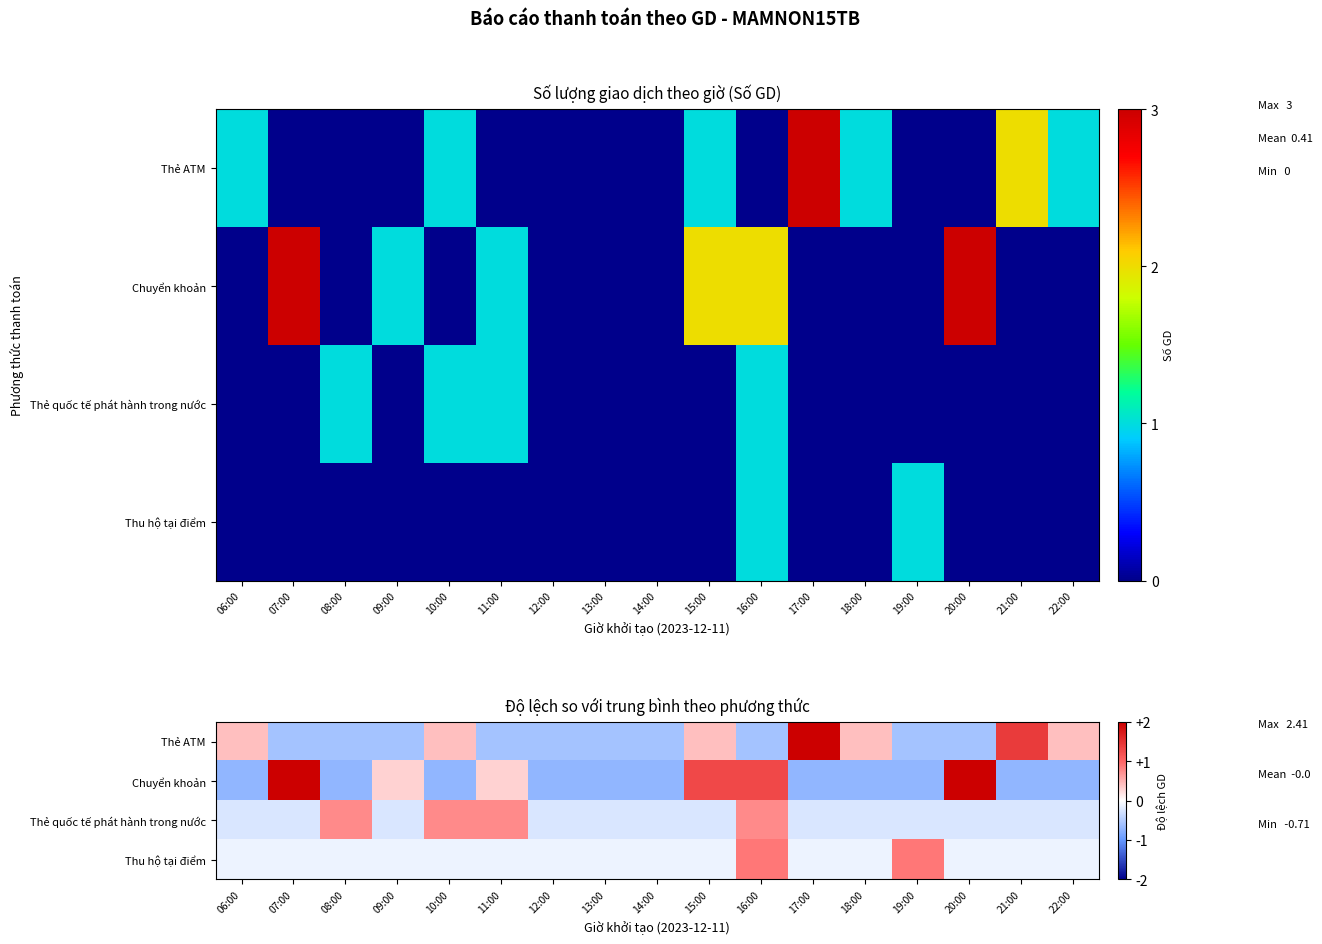

Rank the series by their maximum value, from lowest to highest.

Thẻ quốc tế phát hành trong nước, Thu hộ tại điểm, Chuyển khoản, Thẻ ATM